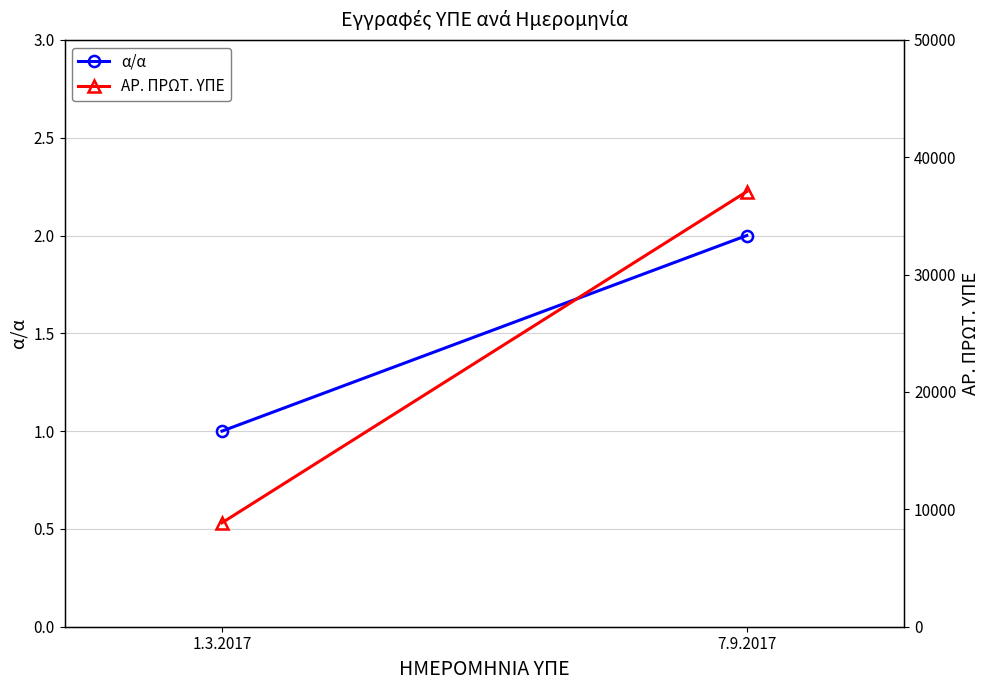

Reading left to right, transcribe all the data shown in this chart.

α/α: 1.3.2017=1	7.9.2017=2
ΑΡ. ΠΡΩΤ. ΥΠΕ: 1.3.2017=8855	7.9.2017=37077